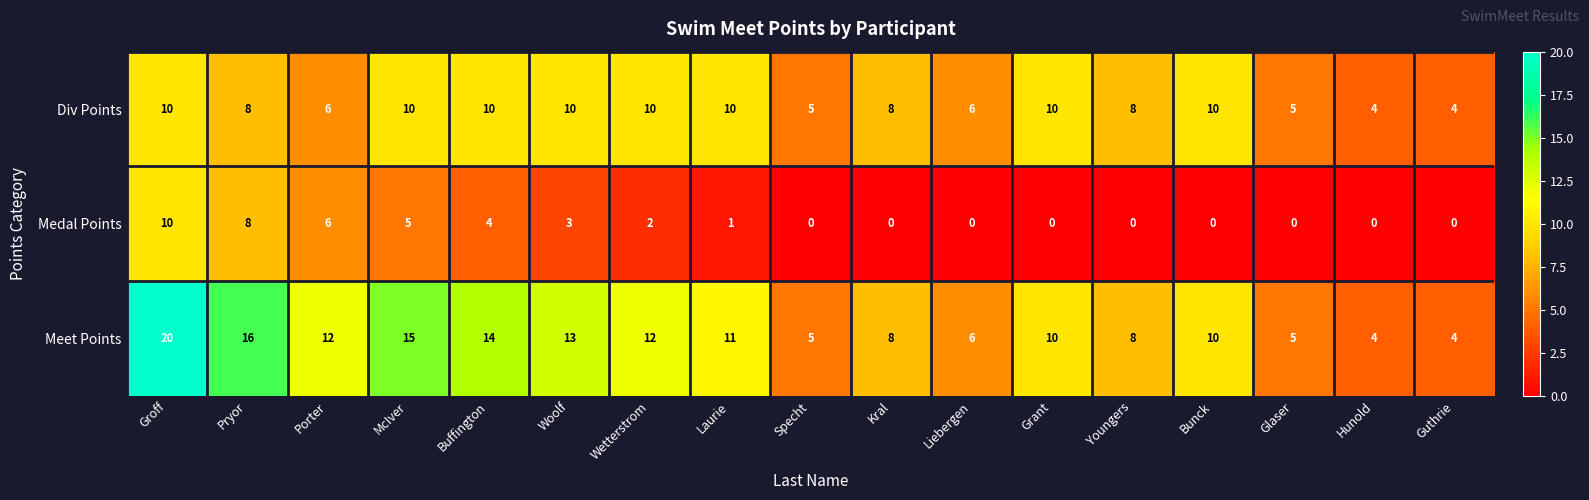

How many values in Medal Points are above zero?

8